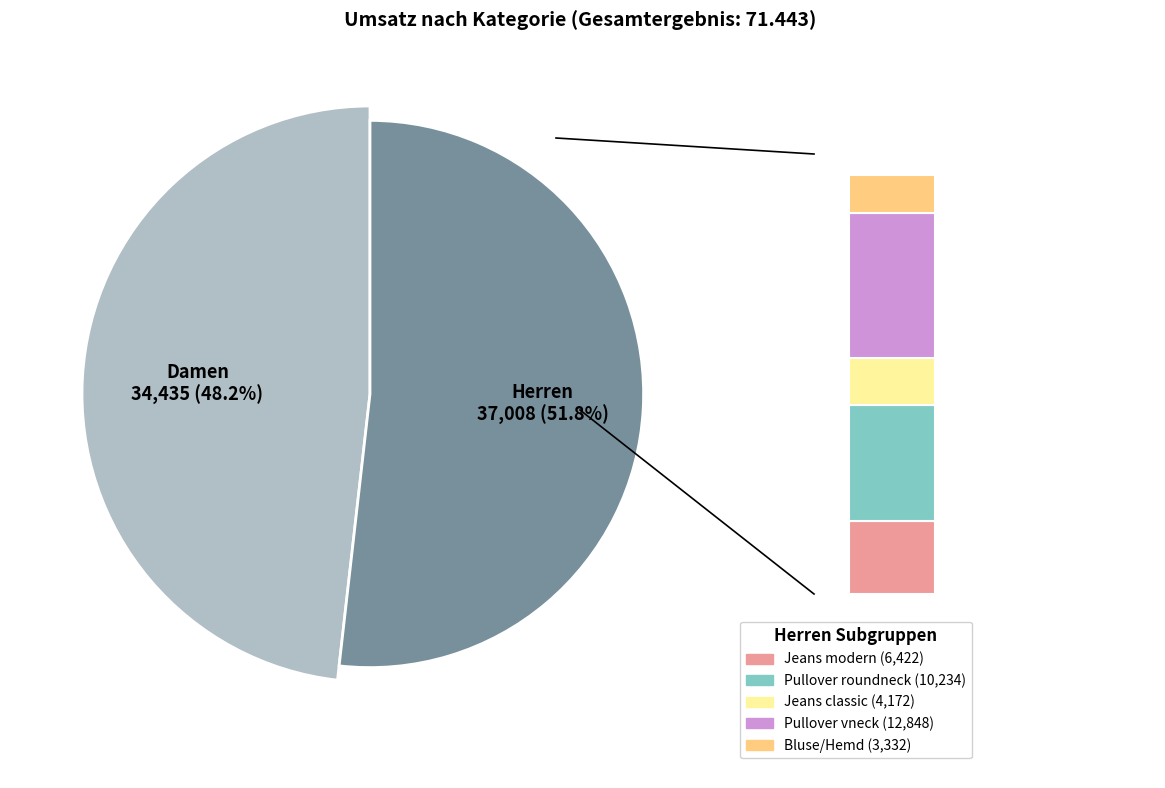

Which slice is the smallest?

Damen